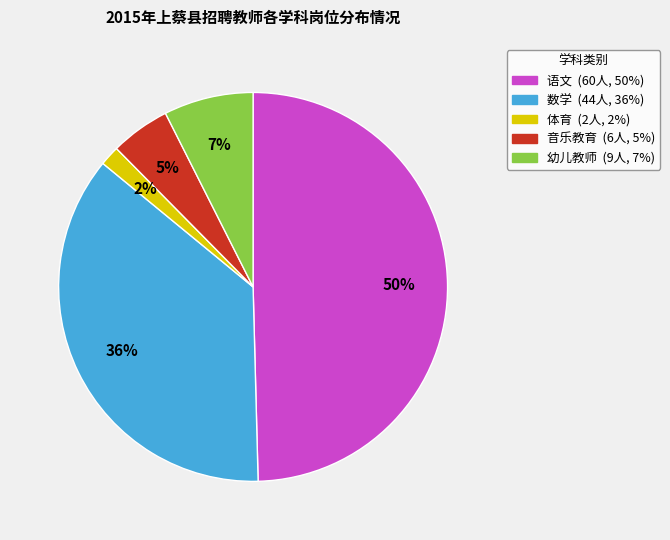

The 音乐教育 slice represents 5% of the pie. True or false?

True